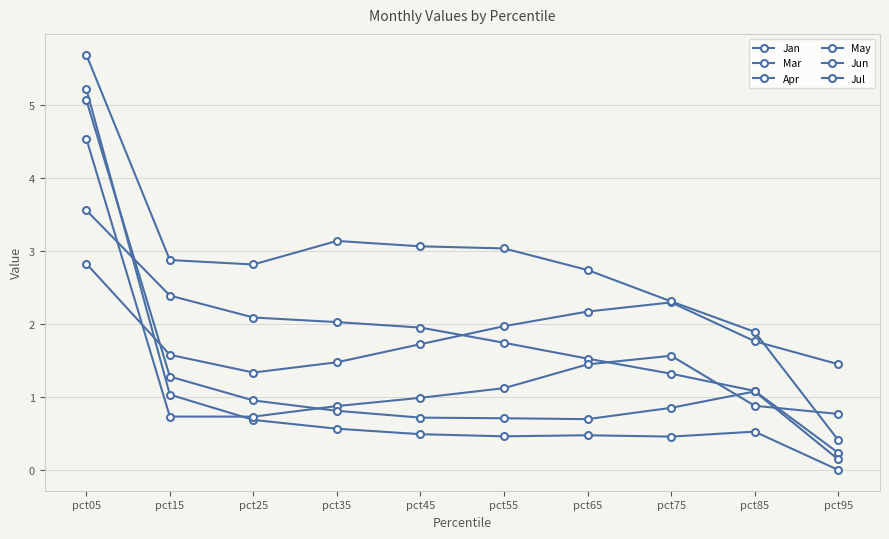

Is this an area chart (filled region under the line)?

No